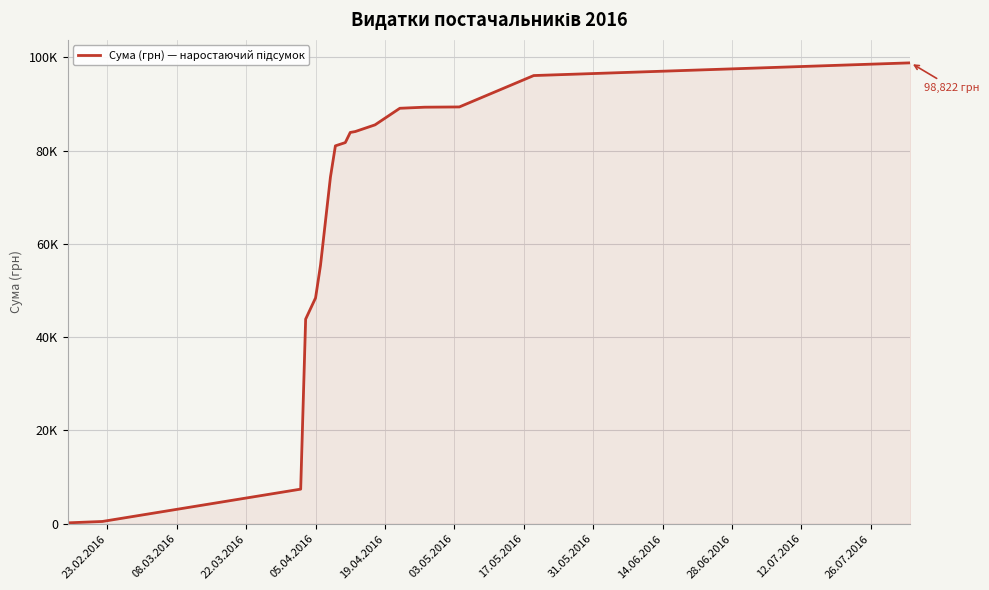

Does the chart display data point markers on the line(s)?

No